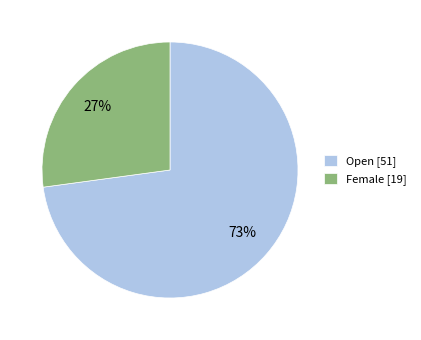

Does Open represent more than half of the total?

Yes